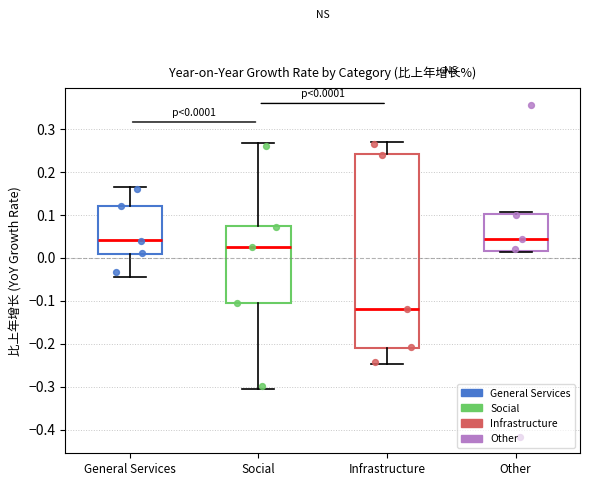

Which box is the tallest, from its lower edge to its upper edge?

Infrastructure